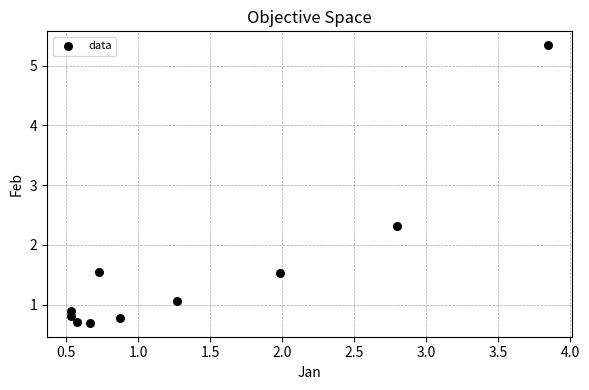

What is the range of Y values (max minus min)?

4.6